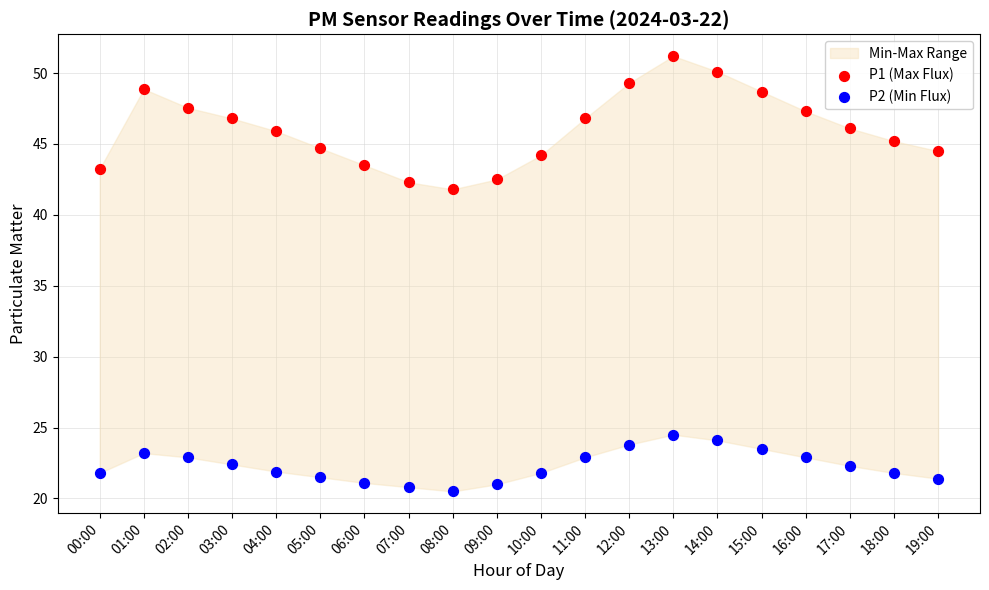

Across all data points, what is the range of Y values (max minus min)?

30.7